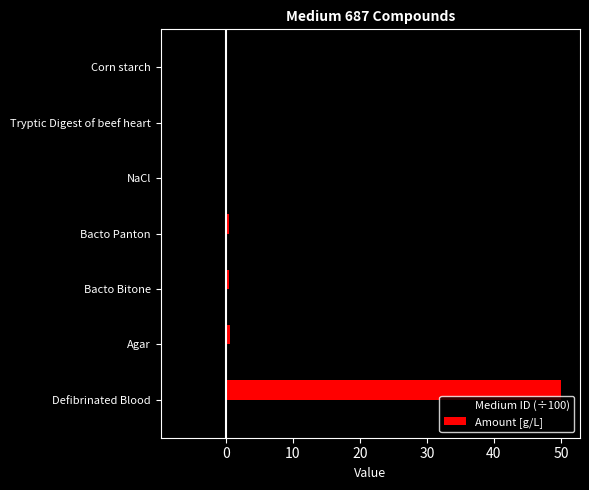

What are all the series names shown in the legend?

Medium ID (÷100), Amount [g/L]